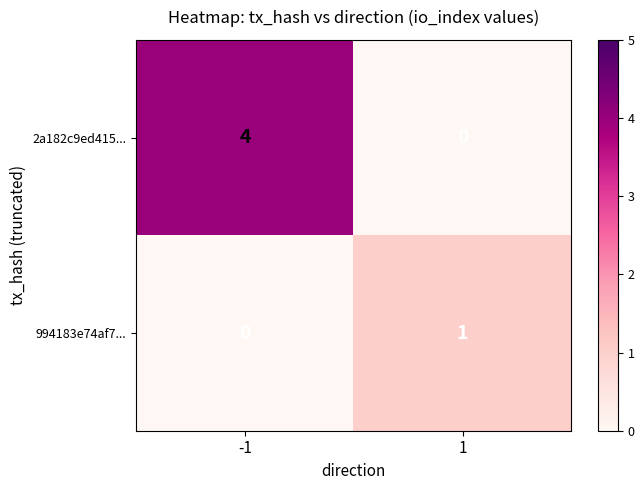

Which series has the largest range (max minus min)?

2a182c9ed415...